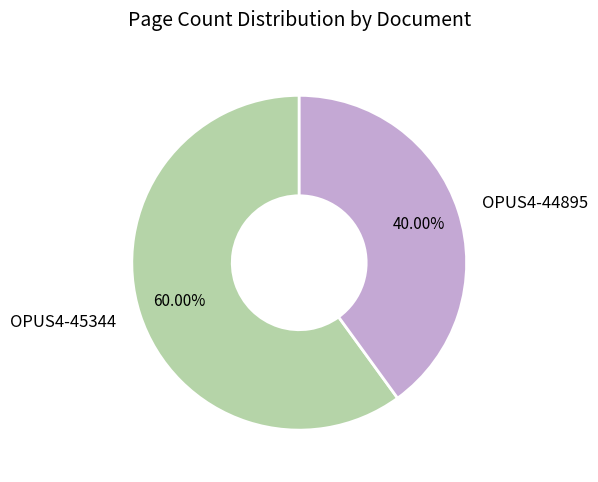

To the nearest percent, what percentage of the pie is OPUS4-45344?

60%